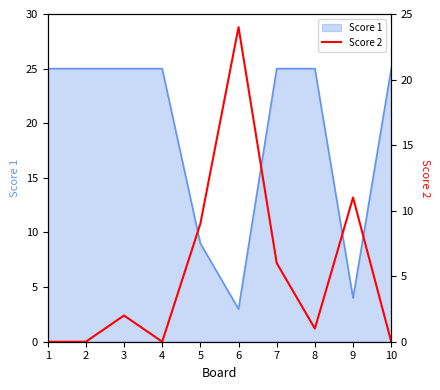

At which category does the chart reach its minimum across all series?

1